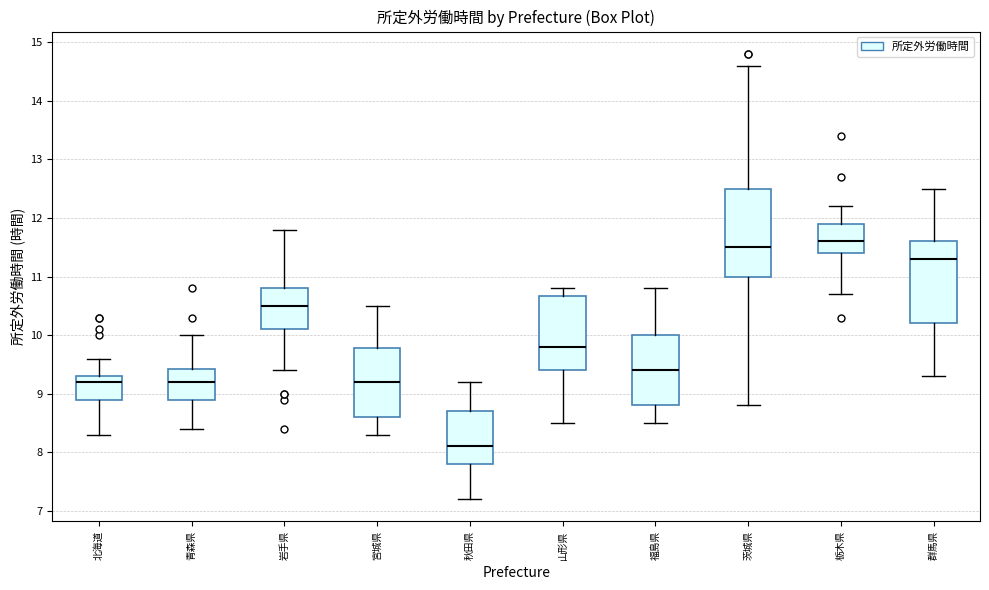

Reading left to right, read every box against the y-axis: the position of its median line, the range the box covers, and the ends of its whiskers. The values are not printed on the chart, so give them approximately, as read against the axis.

北海道: median 9.2, box 8.9 to 9.3, whiskers 8.3 to 9.6
青森県: median 9.2, box 8.9 to 9.4, whiskers 8.4 to 10.0
岩手県: median 10.5, box 10.1 to 10.8, whiskers 9.4 to 11.8
宮城県: median 9.2, box 8.6 to 9.8, whiskers 8.3 to 10.5
秋田県: median 8.1, box 7.8 to 8.7, whiskers 7.2 to 9.2
山形県: median 9.8, box 9.4 to 10.7, whiskers 8.5 to 10.8
福島県: median 9.4, box 8.8 to 10.0, whiskers 8.5 to 10.8
茨城県: median 11.5, box 11.0 to 12.5, whiskers 8.8 to 14.6
栃木県: median 11.6, box 11.4 to 11.9, whiskers 10.7 to 12.2
群馬県: median 11.3, box 10.2 to 11.6, whiskers 9.3 to 12.5